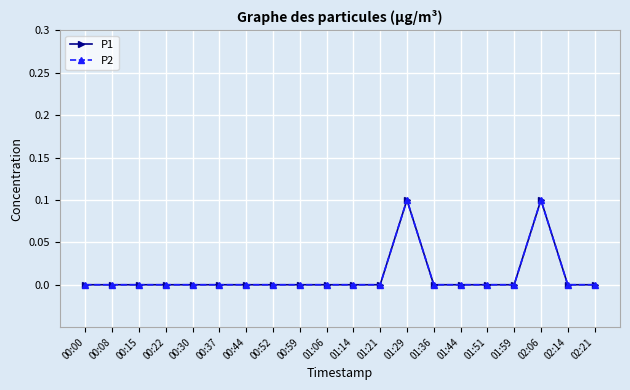

What is the difference between the maximum and second lowest values in the P2 series?

0.1